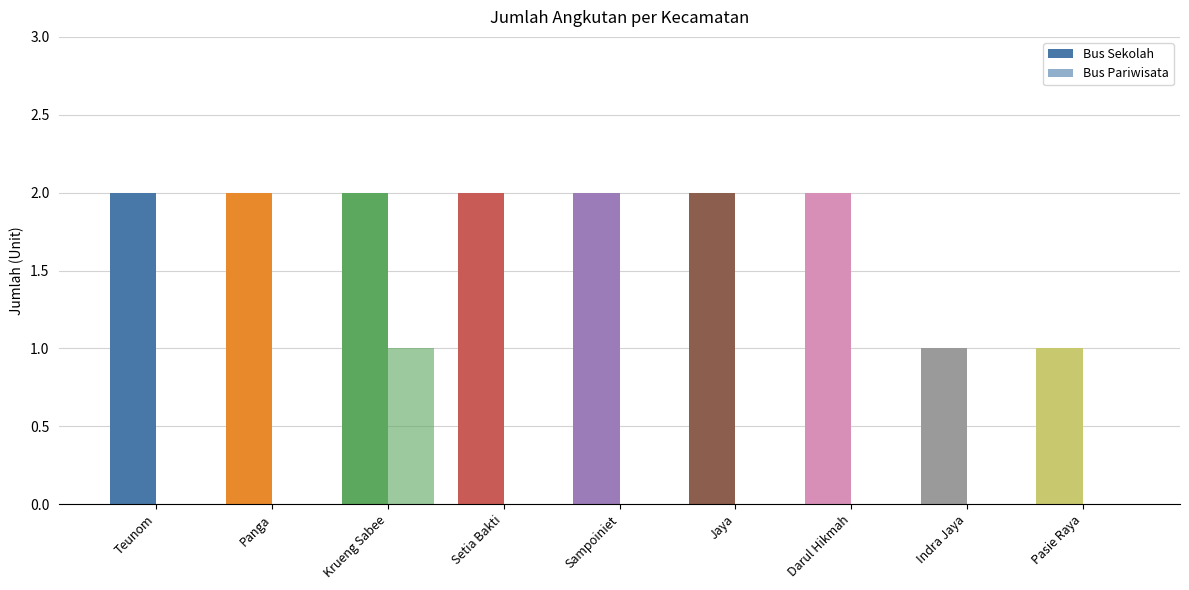

Does the chart contain stacked bars?

No